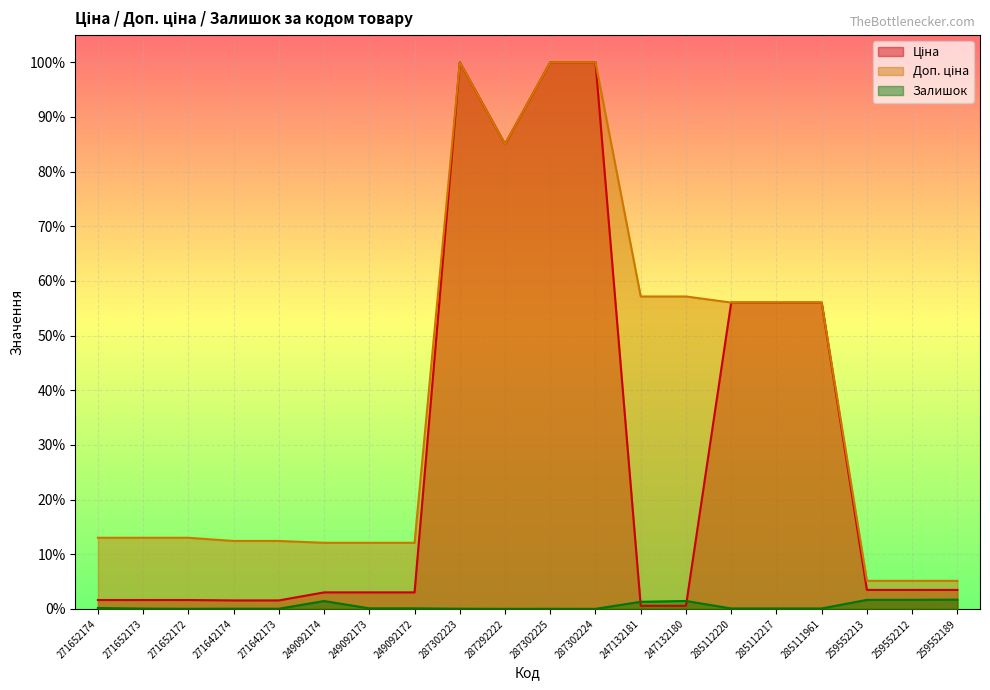

What is the label of the 10th point from the right?

287302225